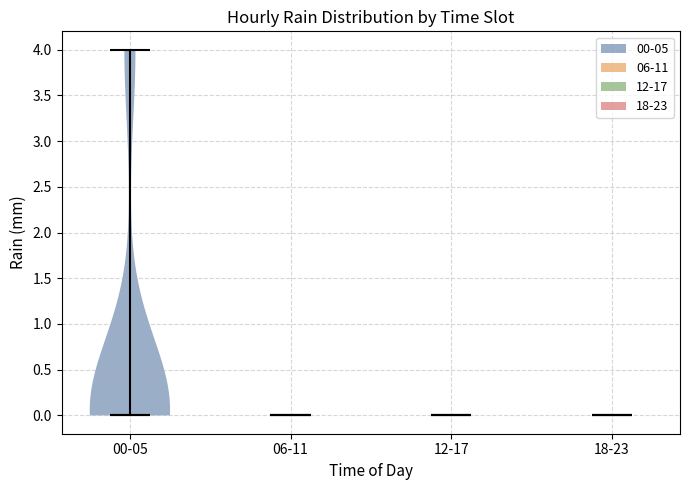

Reading left to right, read every violin against the y-axis: where its median line is, and the lowest and highest points it reaches. The values are not printed on the chart, so give them approximately, as read against the axis.

00-05: median line 0, lowest point 0, highest point 4
06-11: median line 0, lowest point 0, highest point 0
12-17: median line 0, lowest point 0, highest point 0
18-23: median line 0, lowest point 0, highest point 0